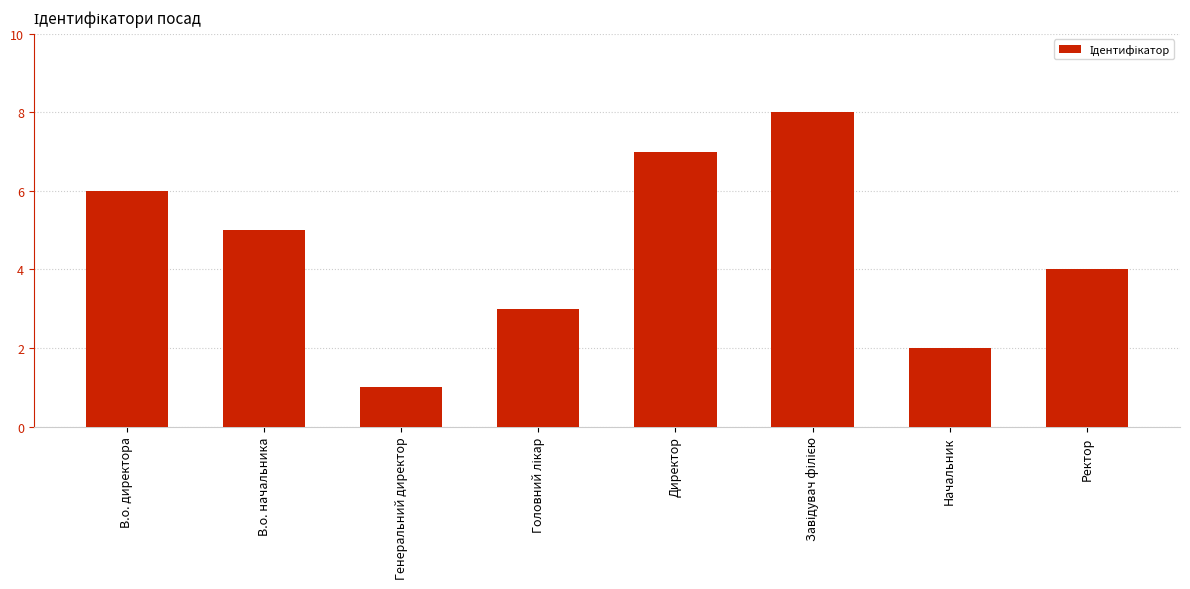

What position from the left is Генеральний директор?

3